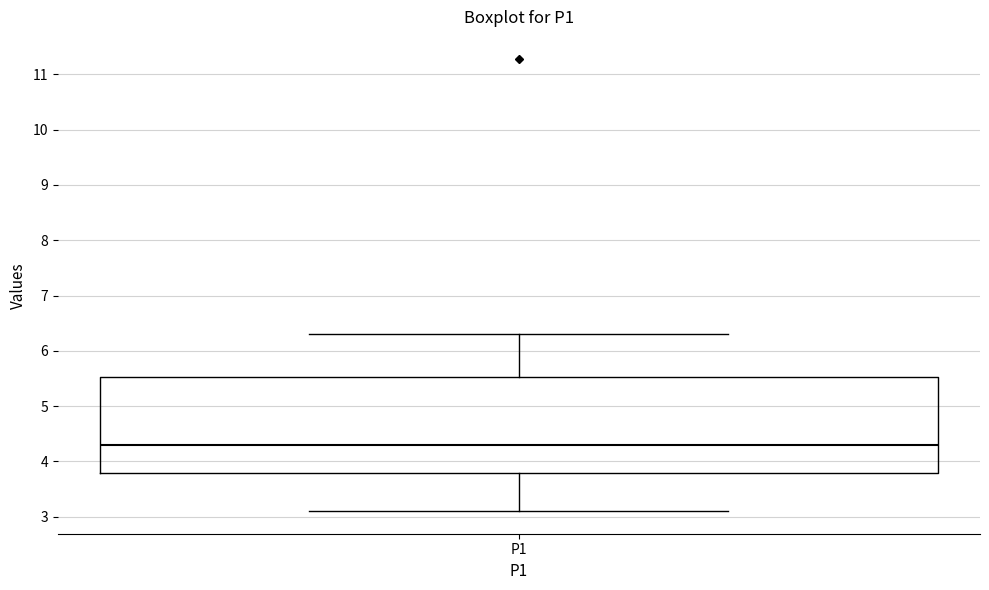

Transcribe this box plot: give where the median line is, the range the box spans, and where the two whiskers end, as read against the y-axis. The values are not printed on the chart, so give them approximately, as read against the axis.

median 4.3, box 3.8 to 5.5, whiskers 3.1 to 6.3